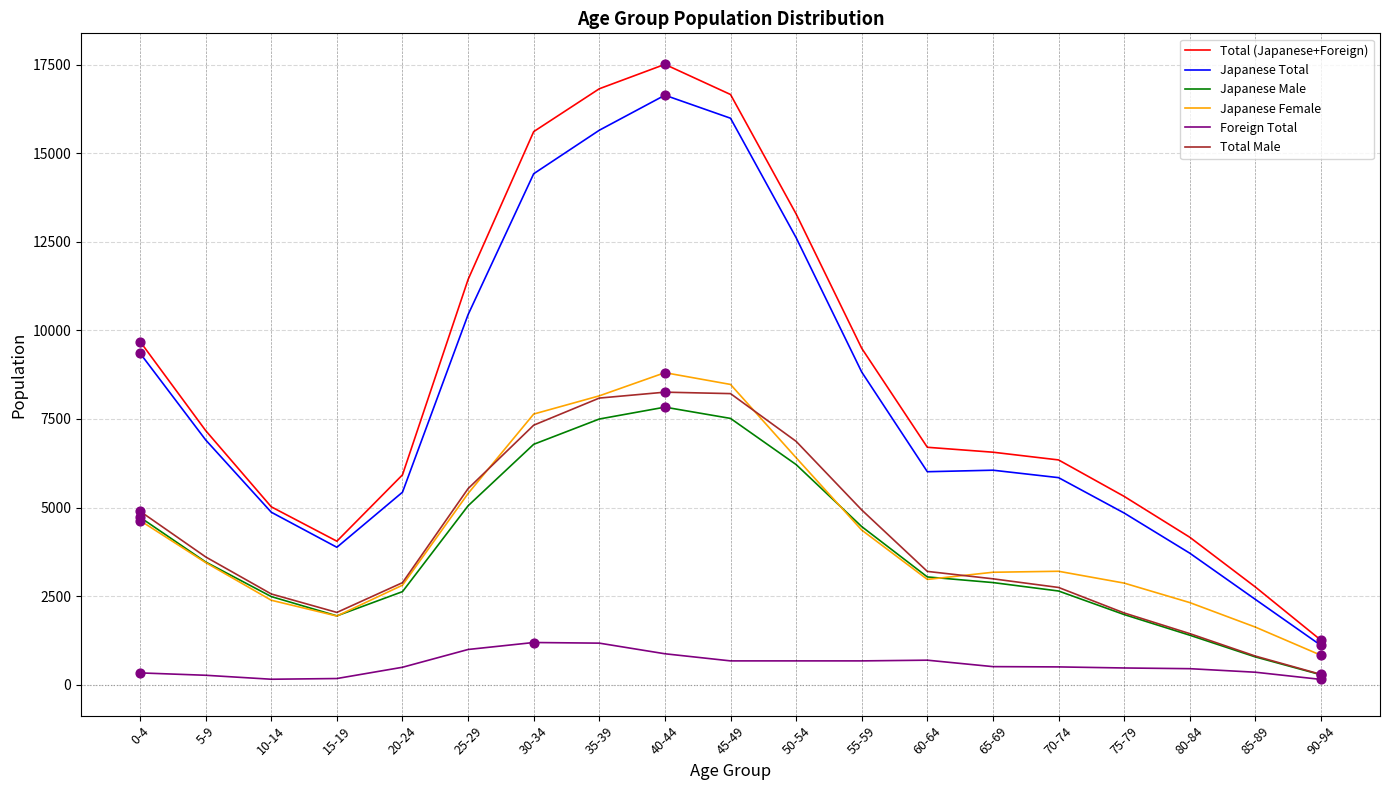

Which series has the largest total across all categories?

Total (Japanese+Foreign)